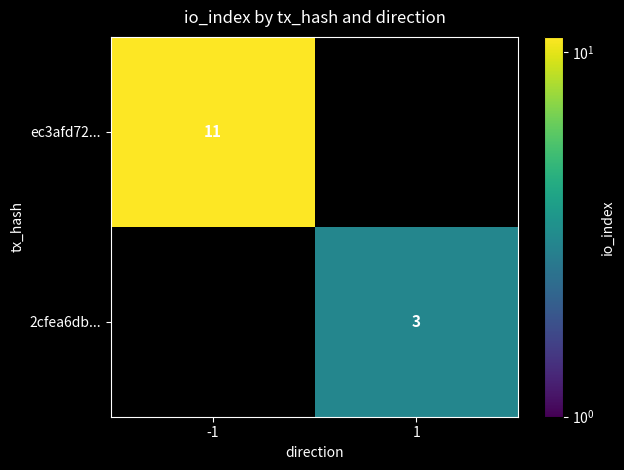

What is the greatest value displayed?

11.0